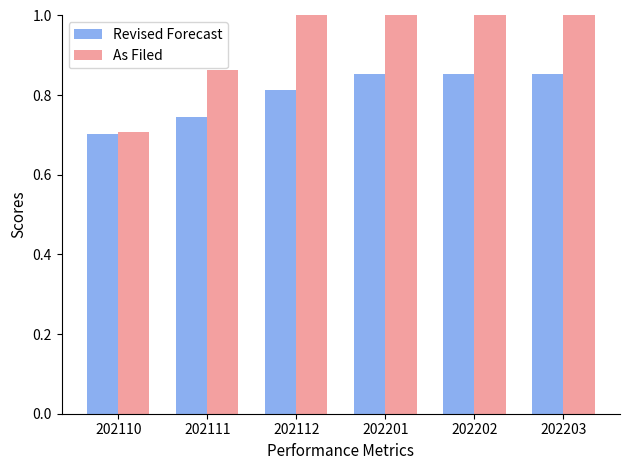

Is it true that Revised Forecast equals 0.3 at 202203?

False